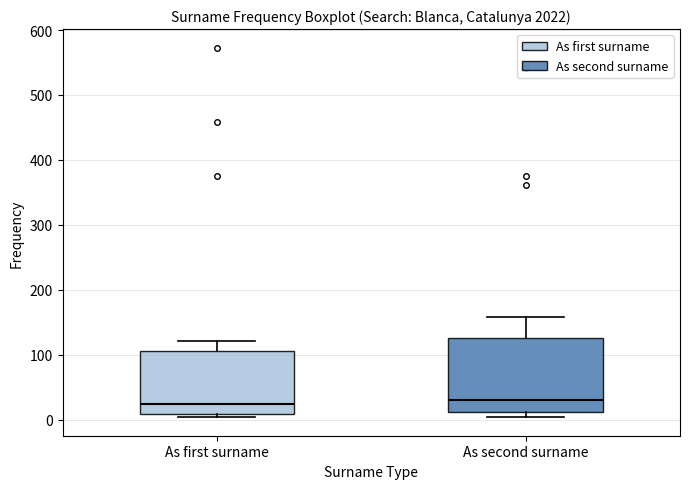

Comparing the boxes themselves (not the whiskers), which one is the tallest?

As second surname